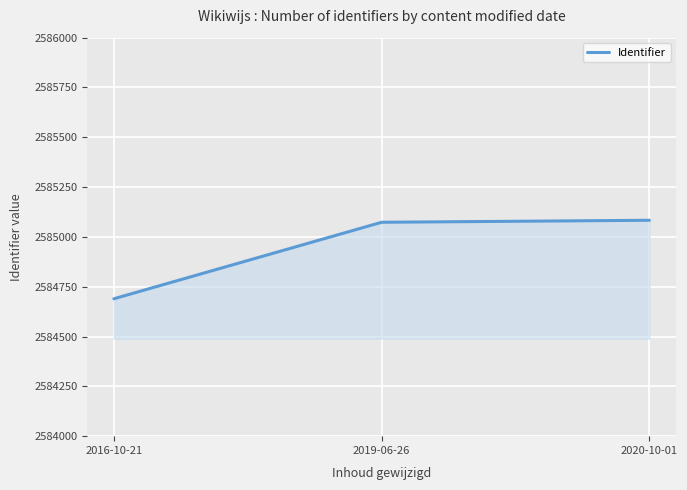

Is it true that the value at 2019-06-26 is 2585073.5?

True